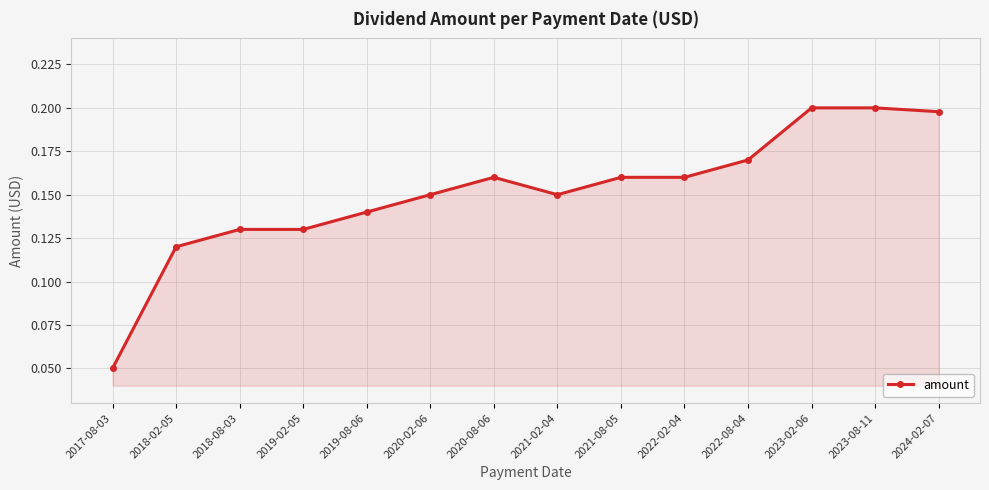

True or false: the data has more than 0 interior local peaks.

True